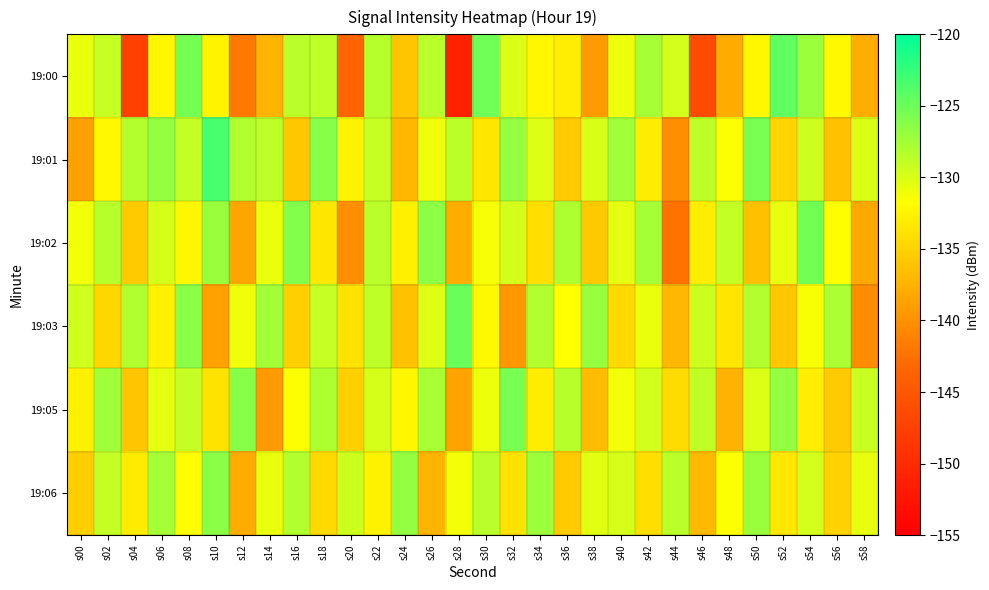

What is the spread (max minus min) of values at s52?

11.5